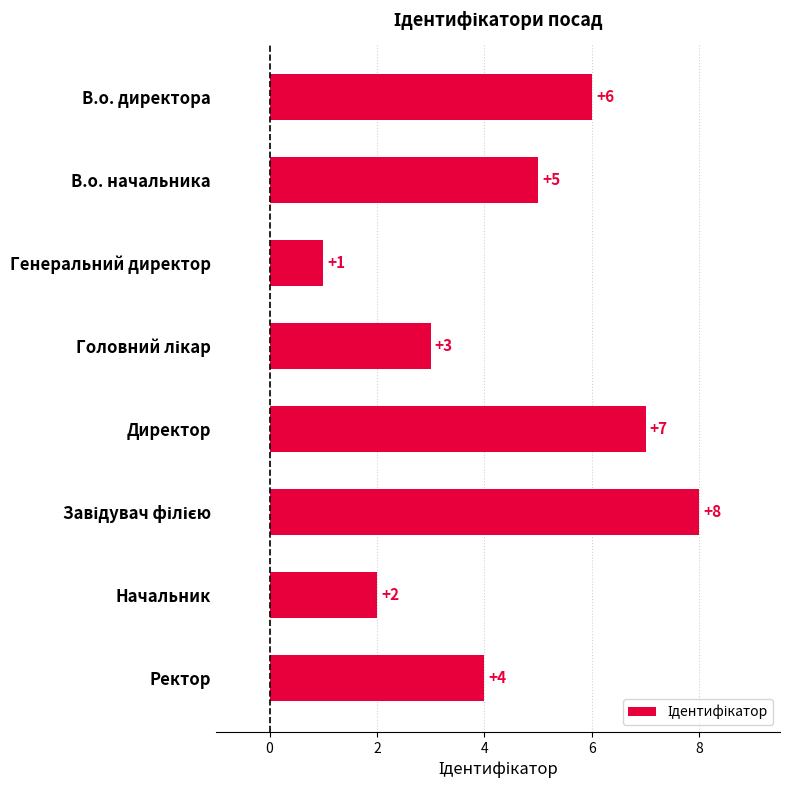

At which label is the value closest to 4?

Ректор